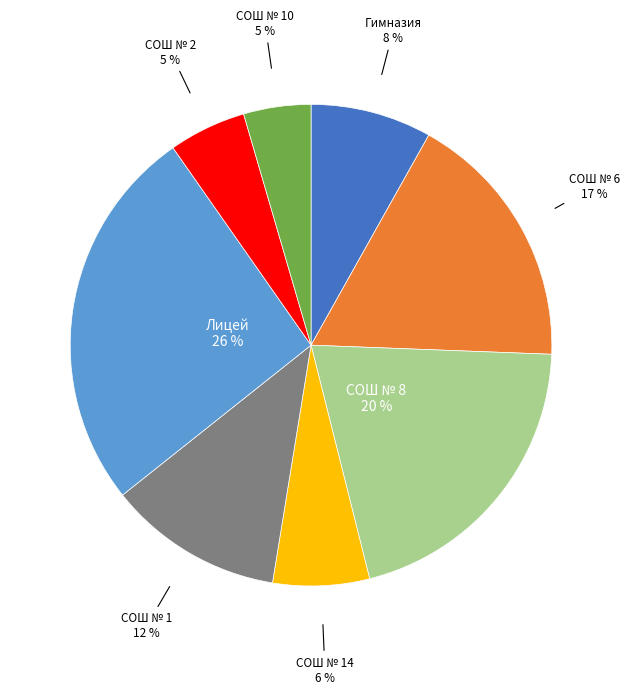

Count the number of slices in the pie.

8